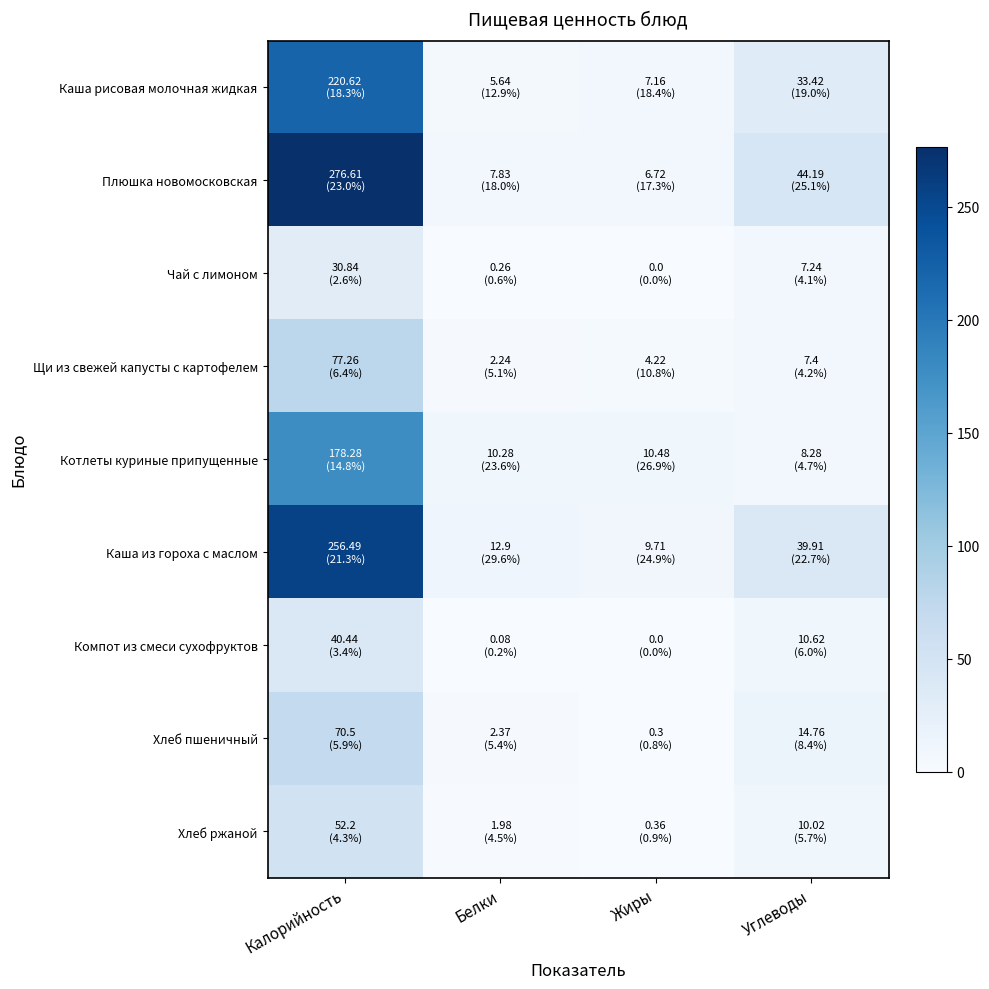

Reading left to right, what are all the values shown in this chart?

Каша рисовая молочная жидкая: Калорийность=220.6	Белки=5.6	Жиры=7.2	Углеводы=33.4
Плюшка новомосковская: Калорийность=276.6	Белки=7.8	Жиры=6.7	Углеводы=44.2
Чай с лимоном: Калорийность=30.8	Белки=0.3	Жиры=0.0	Углеводы=7.2
Щи из свежей капусты с картофелем: Калорийность=77.3	Белки=2.2	Жиры=4.2	Углеводы=7.4
Котлеты куриные припущенные: Калорийность=178.3	Белки=10.3	Жиры=10.5	Углеводы=8.3
Каша из гороха с маслом: Калорийность=256.5	Белки=12.9	Жиры=9.7	Углеводы=39.9
Компот из смеси сухофруктов: Калорийность=40.4	Белки=0.1	Жиры=0.0	Углеводы=10.6
Хлеб пшеничный: Калорийность=70.5	Белки=2.4	Жиры=0.3	Углеводы=14.8
Хлеб ржаной: Калорийность=52.2	Белки=2.0	Жиры=0.4	Углеводы=10.0